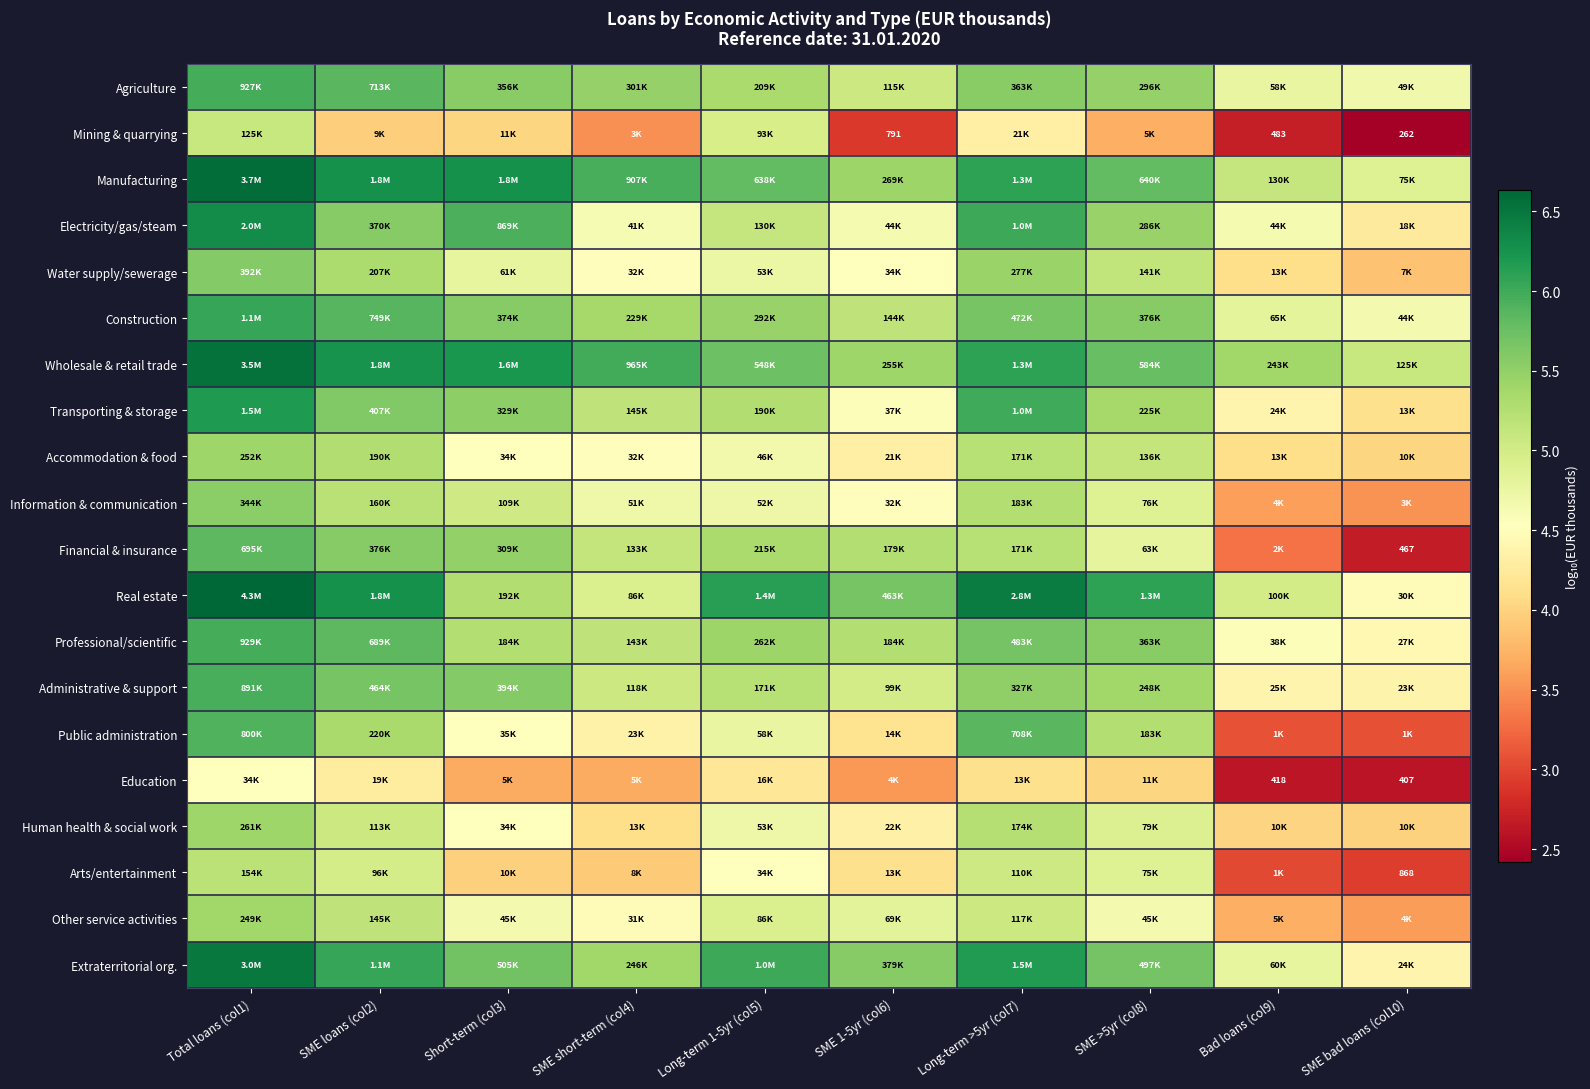

What is the difference between the second highest and second lowest values in the Mining & quarrying series?

2.3